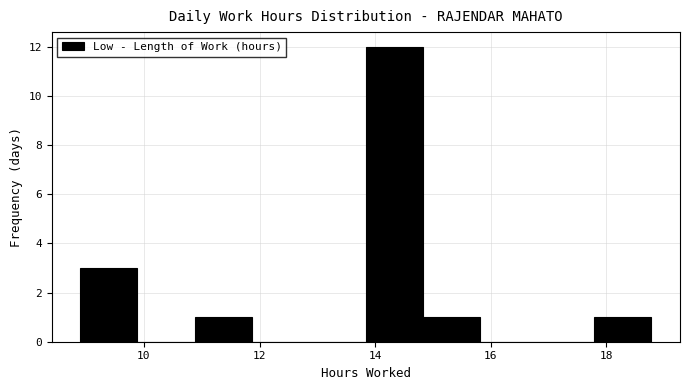

What is the height of the bar covering 14.8 to 15.8 on the x-axis? Neither the bar edges nor the heights are printed on the chart, so give them approximately, as read against the axes.

1